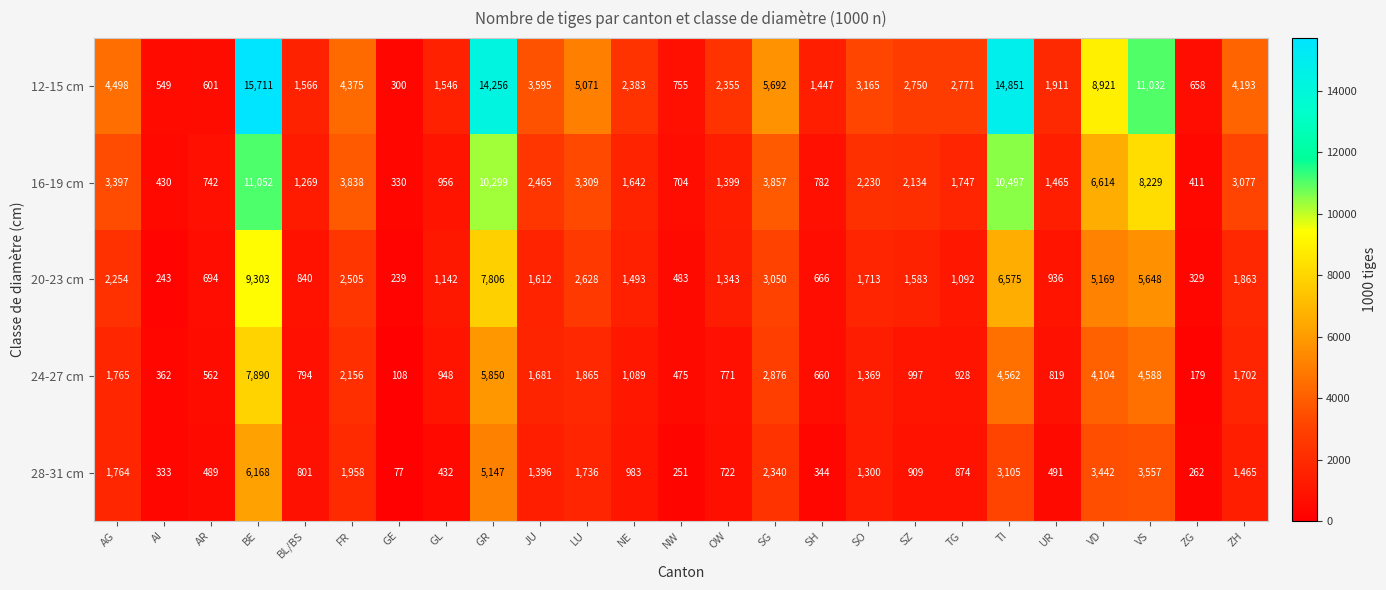

How many data points does each series have?

25